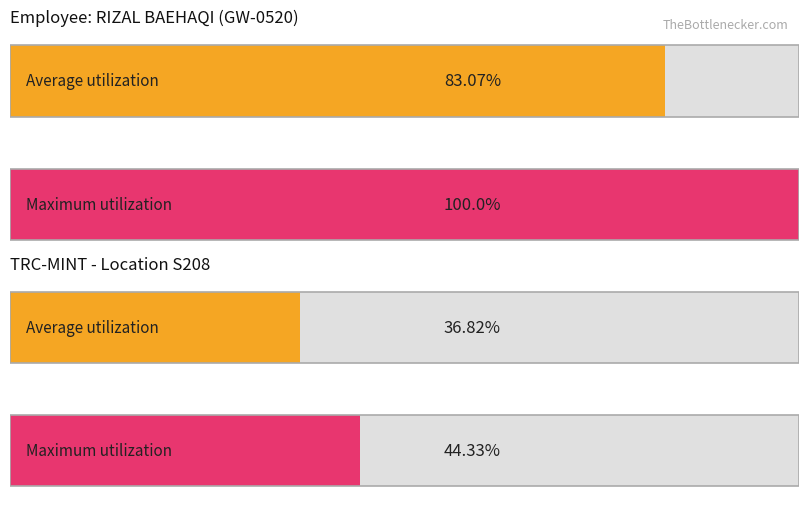

Count the number of data series in this chart.

2